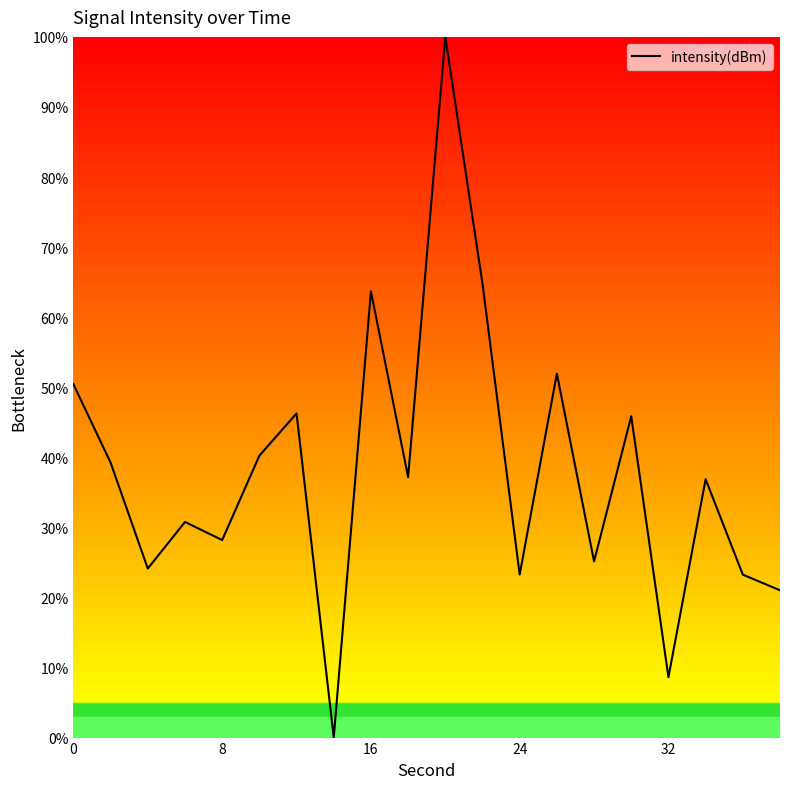

What is the maximum value shown in the chart?

100.0